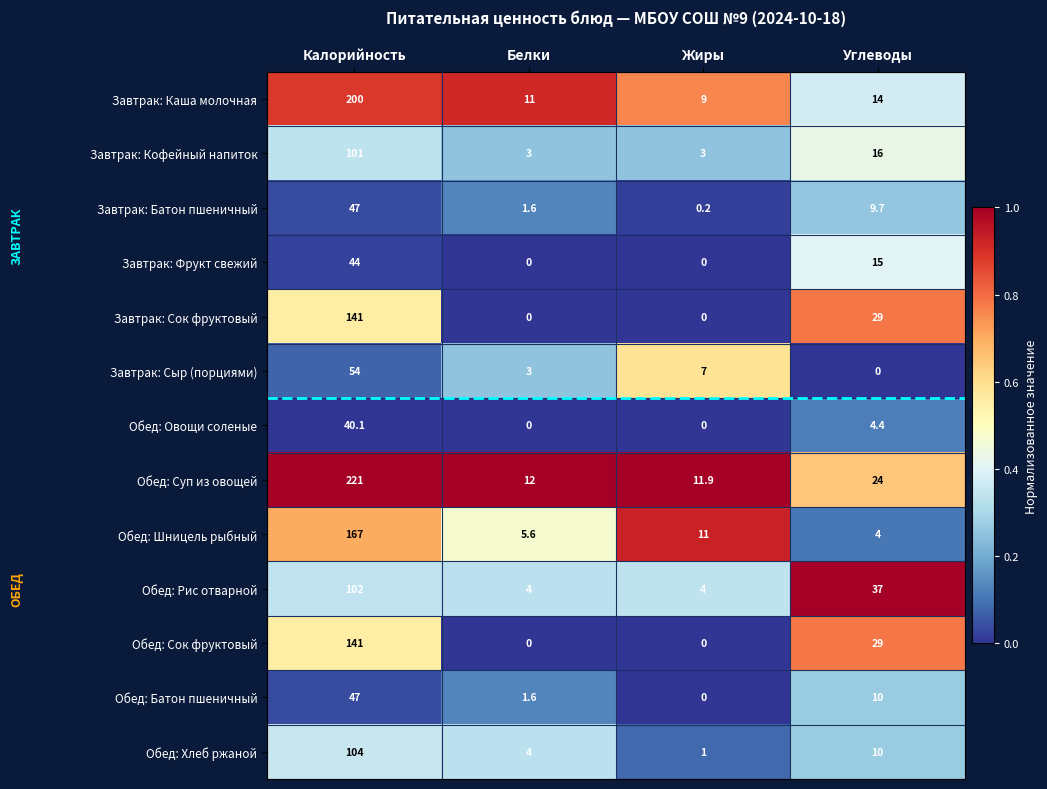

Which series changed the most between Белки and Жиры?

Обед: Шницель рыбный